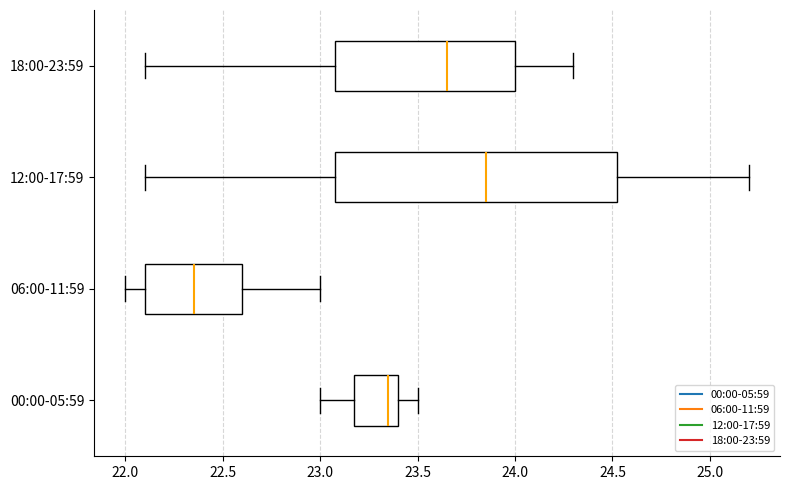

Where is the left edge of the box for 12:00-17:59 on the x-axis? The values are not printed on the chart, so give them approximately, as read against the axis.

23.10